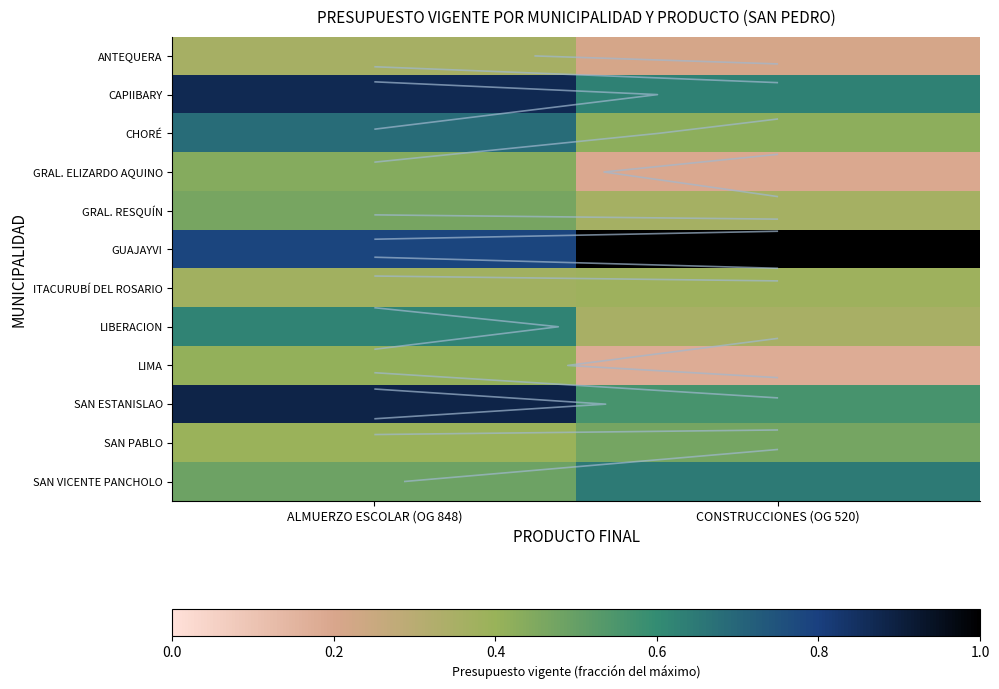

What is the maximum value for GRAL. RESQUÍN?

0.5